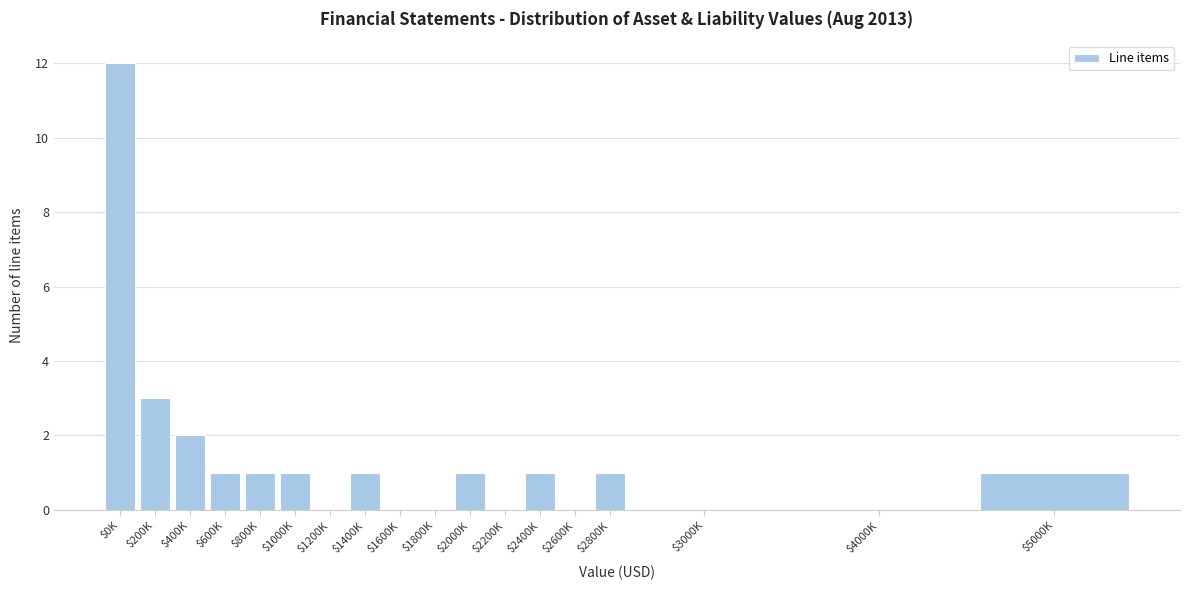

What is the sum of all values?

25